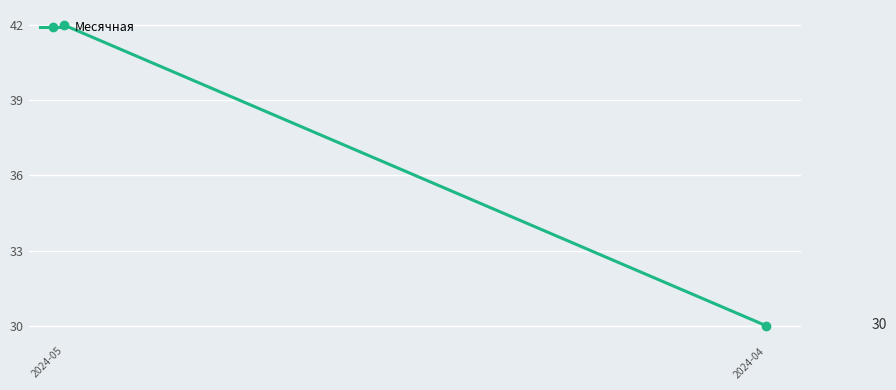

Approximately how many times larger is the value at 2024-04 compared to 2024-05?

0.7